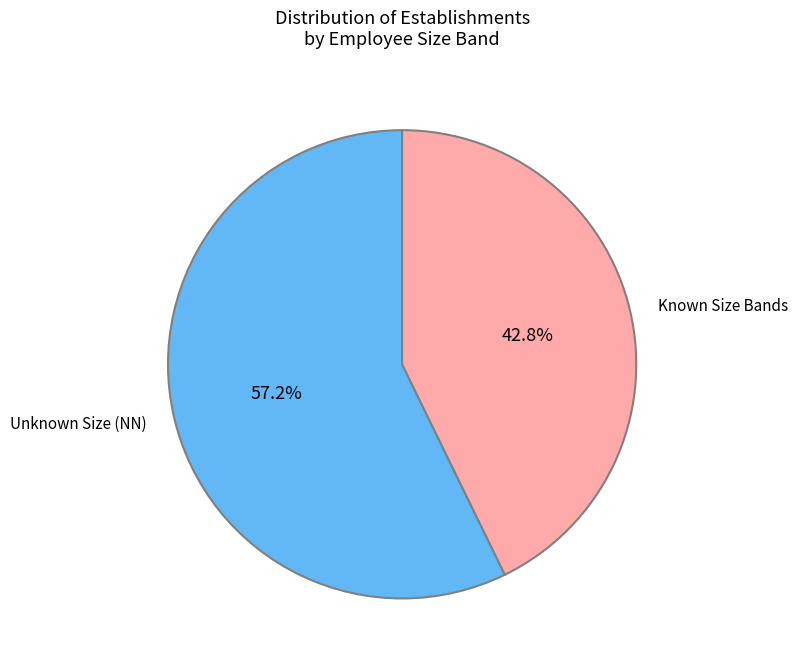

Combined, what portion of the pie is Unknown Size (NN) and Known Size Bands?

100.0%